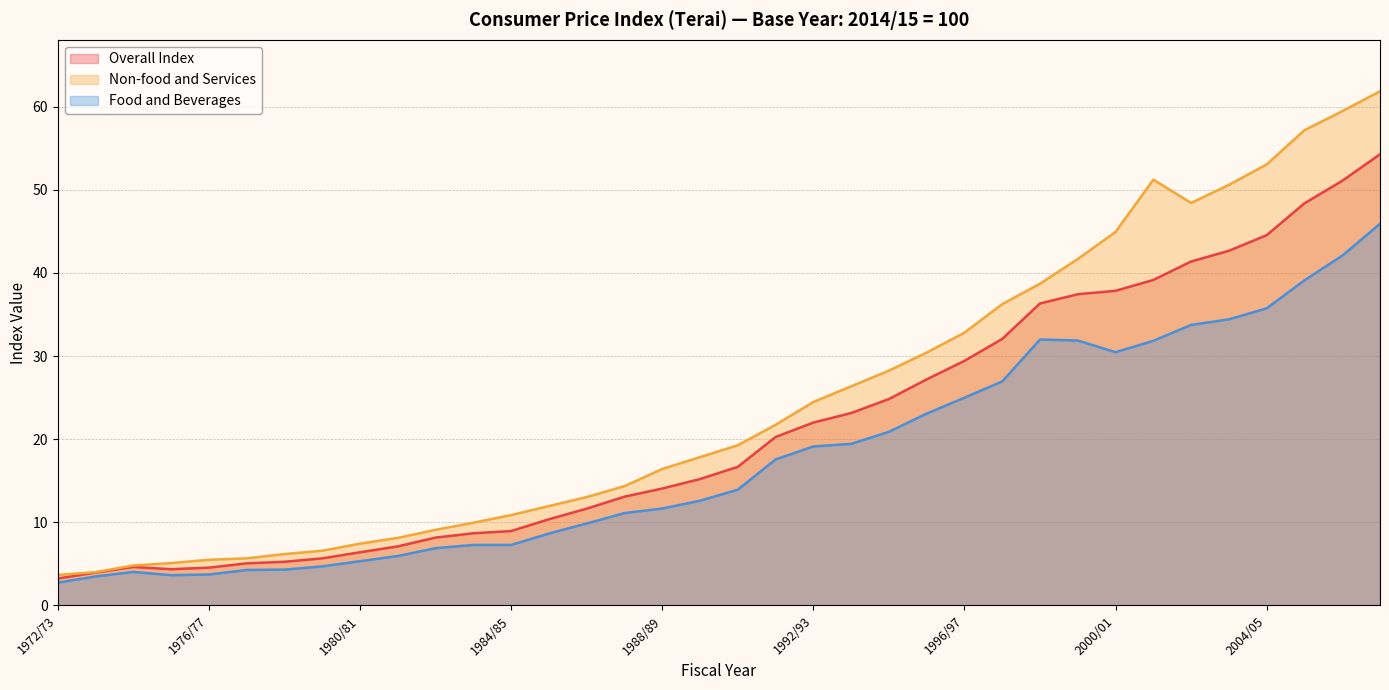

True or false: Overall Index and Non-food and Services intersect in this chart.

False